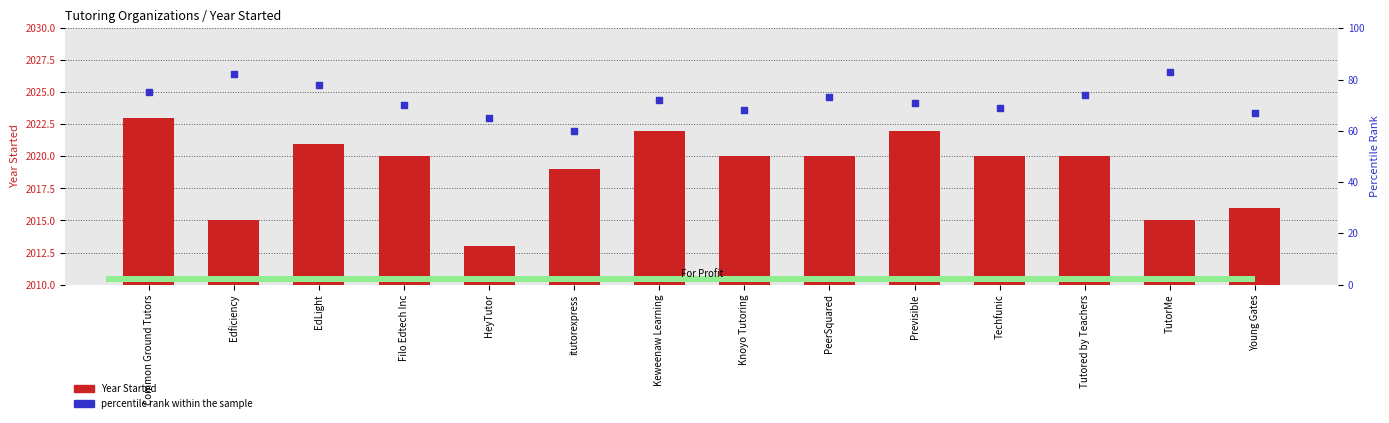

Which series has the largest total across all categories?

Year Started